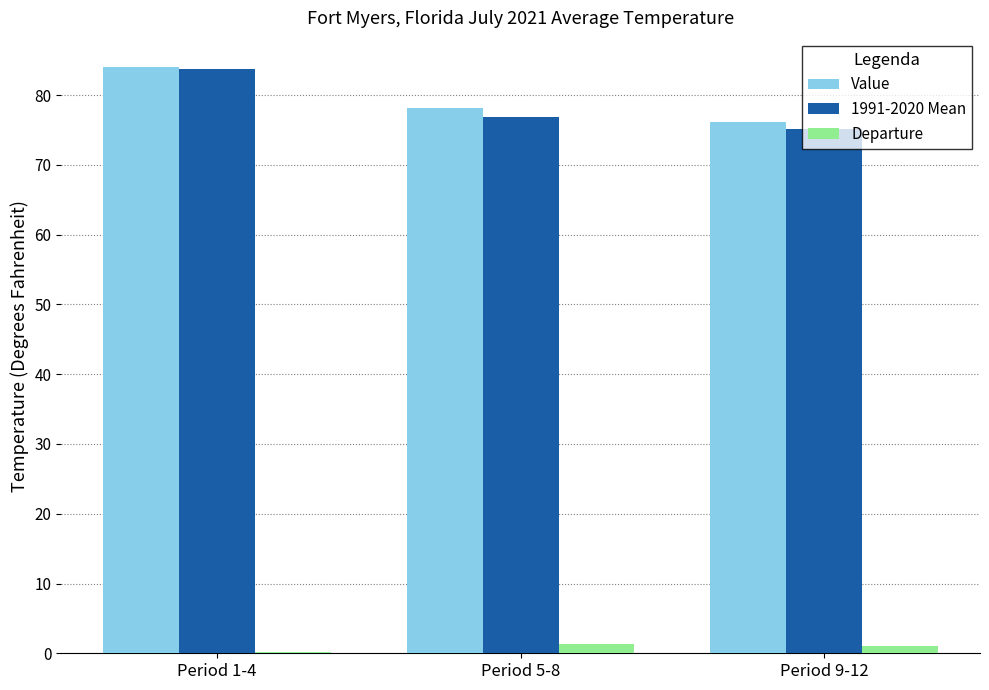

Which series has the largest range (max minus min)?

1991-2020 Mean